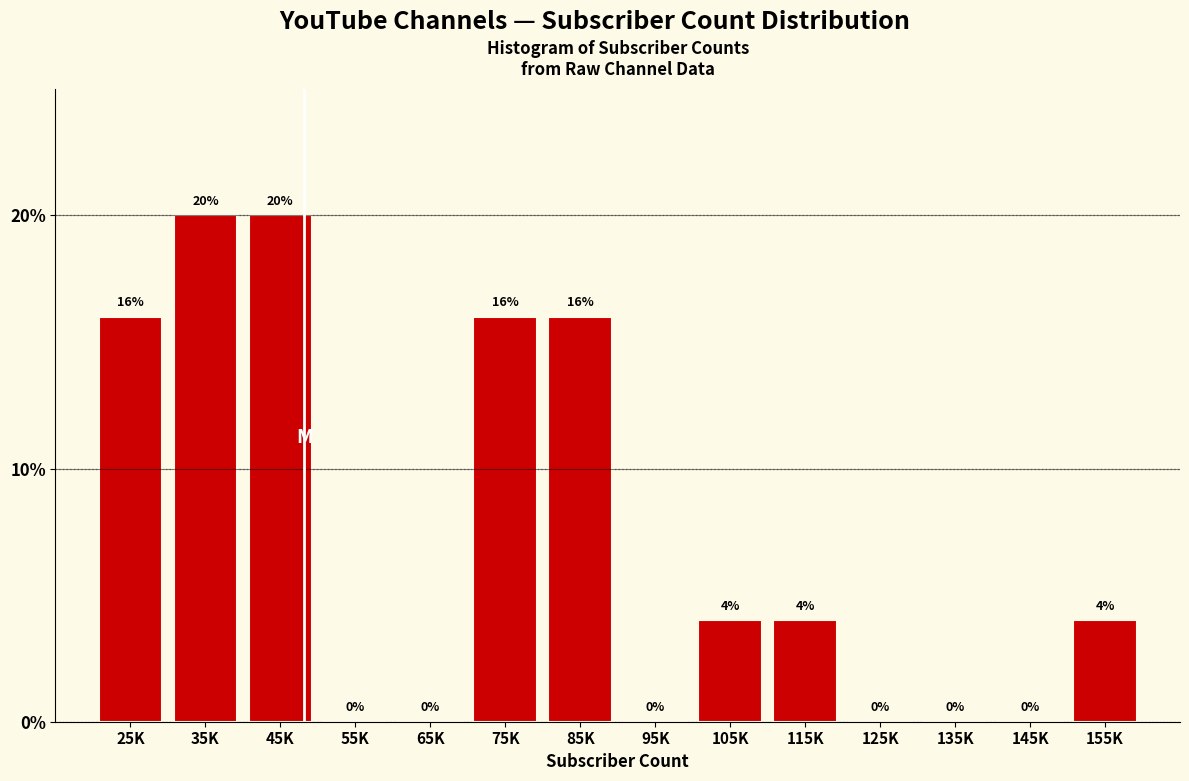

Reading left to right, what are all the values shown in this chart?

25K=16	35K=20	45K=20	55K=0	65K=0	75K=16	85K=16	95K=0	105K=4	115K=4	125K=0	135K=0	145K=0	155K=4